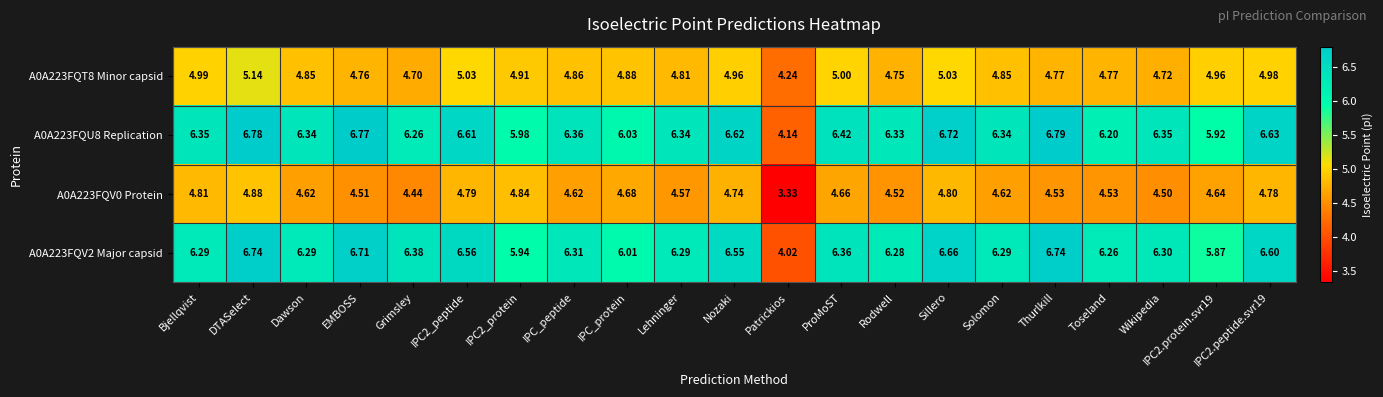

At which label does A0A223FQU8 Replication reach its minimum?

Patrickios